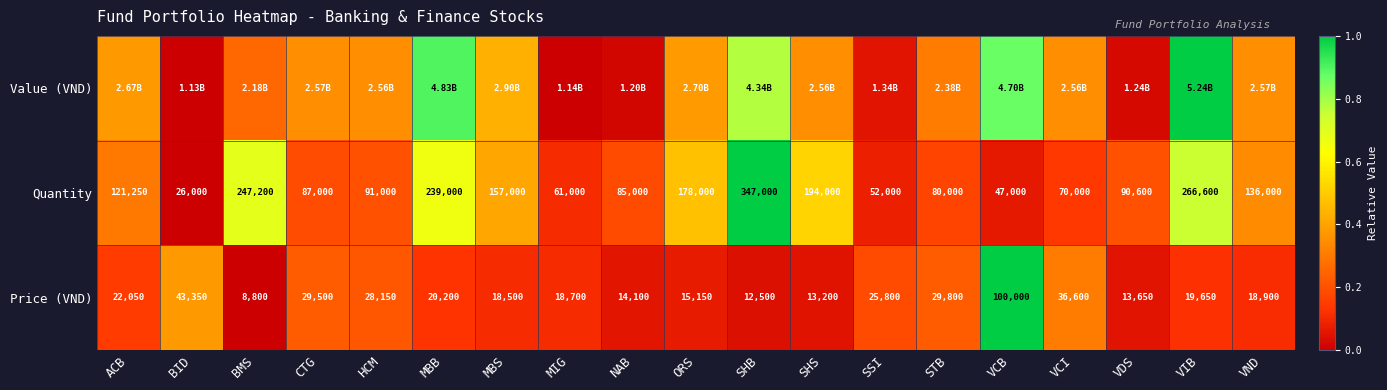

Which category has the lowest value in the Quantity series?

BID